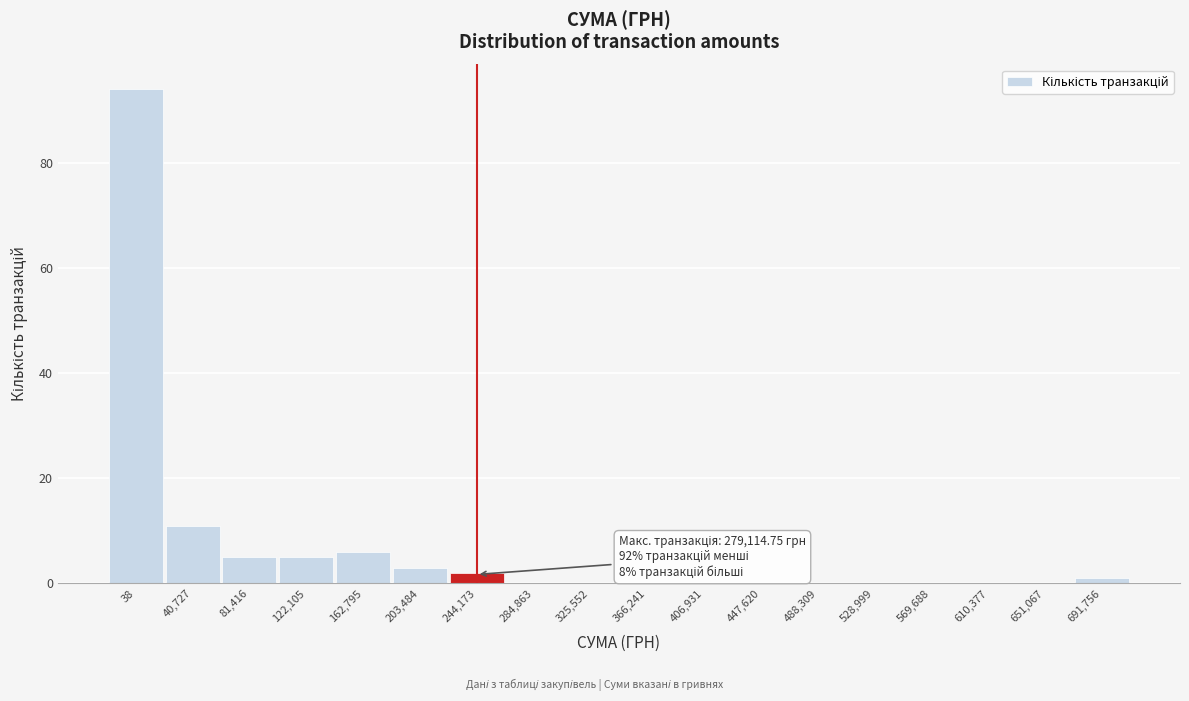

Reading left to right, extract all data points from this chart.

38=94	40,727=11	81,416=5	122,105=5	162,795=6	203,484=3	244,173=2	284,863=0	325,552=0	366,241=0	406,931=0	447,620=0	488,309=0	528,999=0	569,688=0	610,377=0	651,067=0	691,756=1